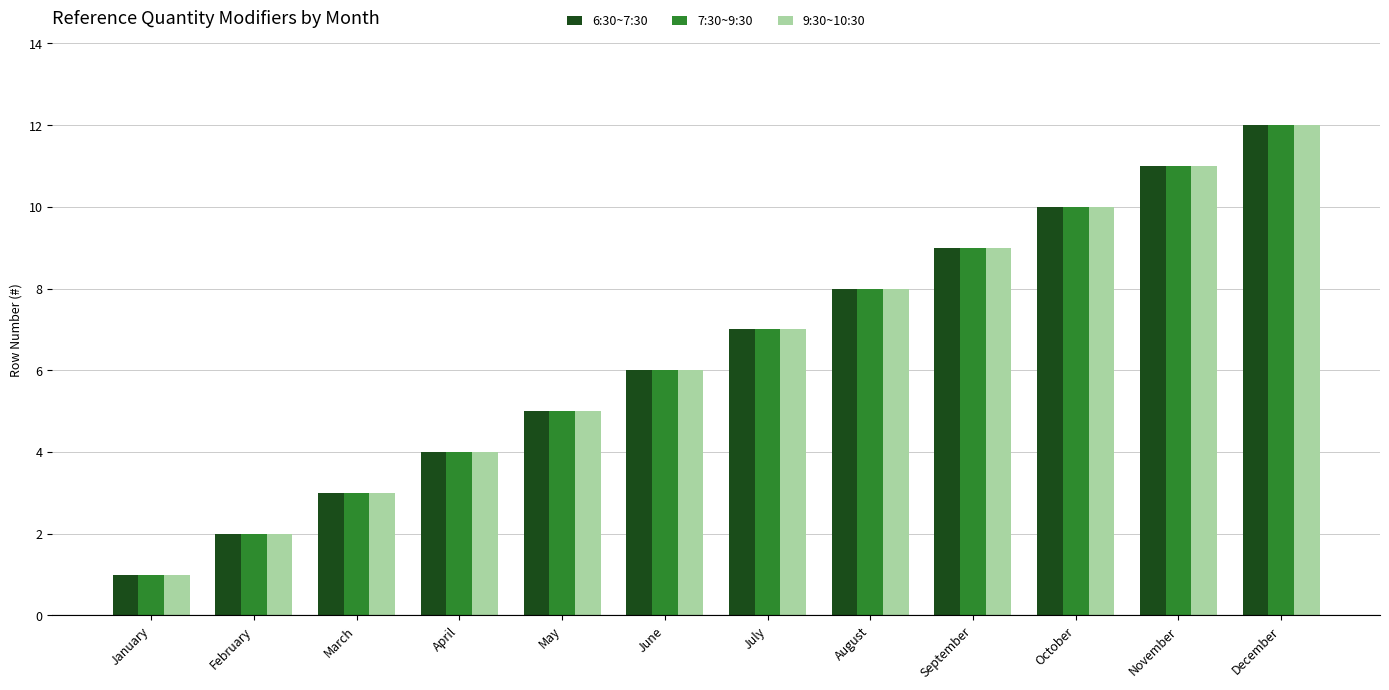

Is the value of 9:30~10:30 at October greater than the value of 6:30~7:30 at February?

Yes